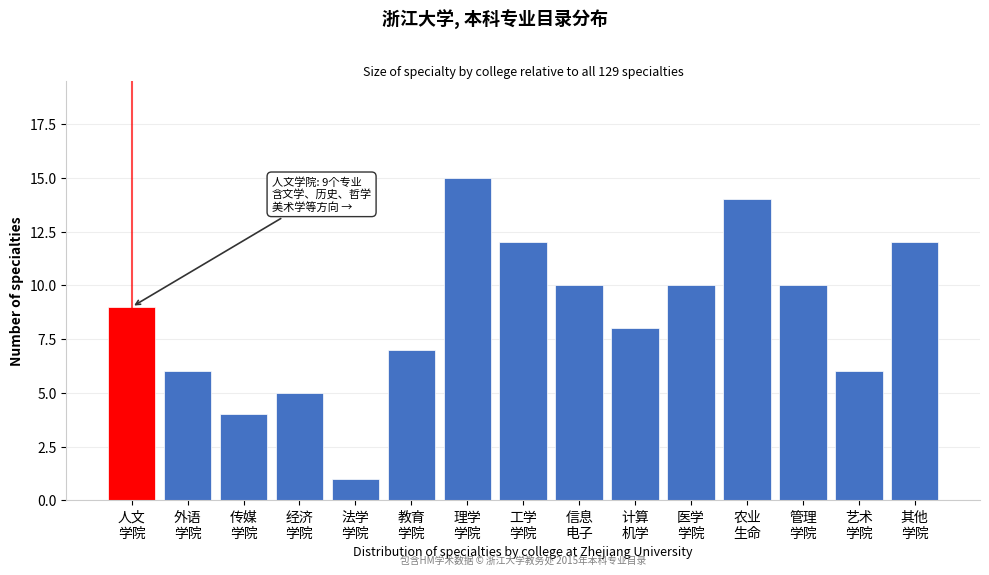

Reading left to right, what are all the values shown in this chart?

9	6	4	5	1	7	15	12	10	8	10	14	10	6	12